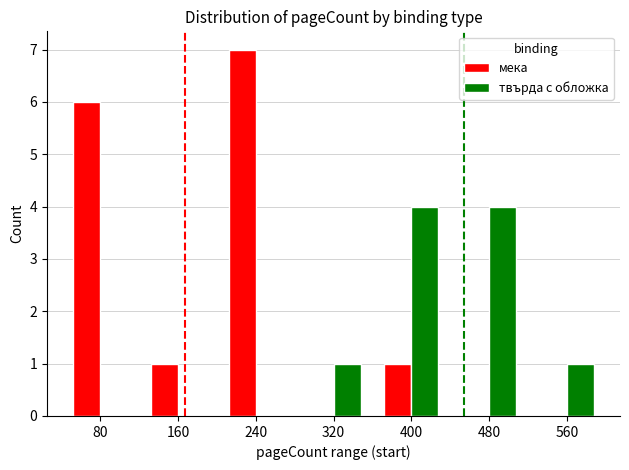

Reading right to left, extract all data points from this chart.

мека: 560=0	480=0	400=1	320=0	240=7	160=1	80=6
твърда с обложка: 560=1	480=4	400=4	320=1	240=0	160=0	80=0